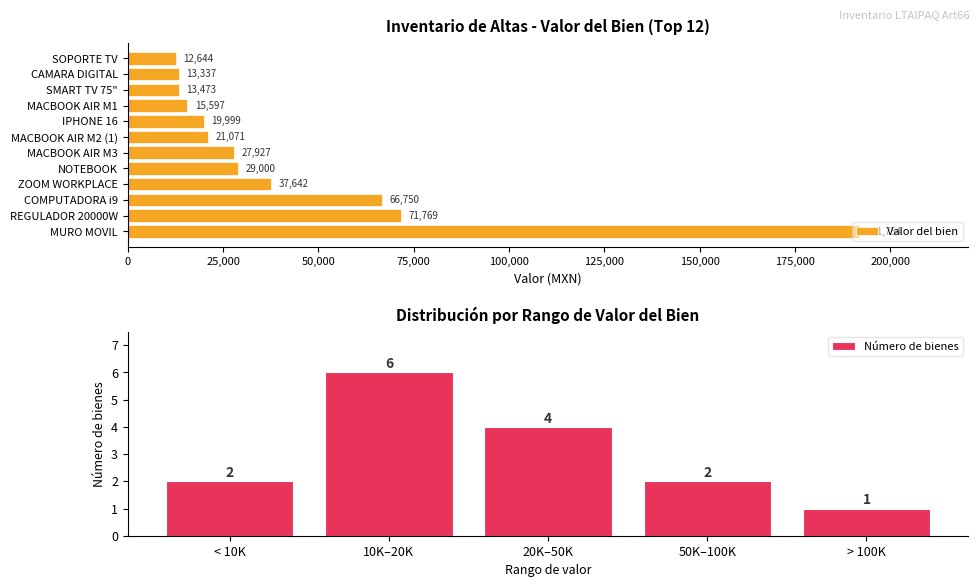

List the labels in order of Valor del bien value, smallest first.

SOPORTE TV, CAMARA DIGITAL, SMART TV 75", MACBOOK AIR M1, IPHONE 16, MACBOOK AIR M2 (1), MACBOOK AIR M3, NOTEBOOK, ZOOM WORKPLACE, COMPUTADORA i9, REGULADOR 20000W, MURO MOVIL